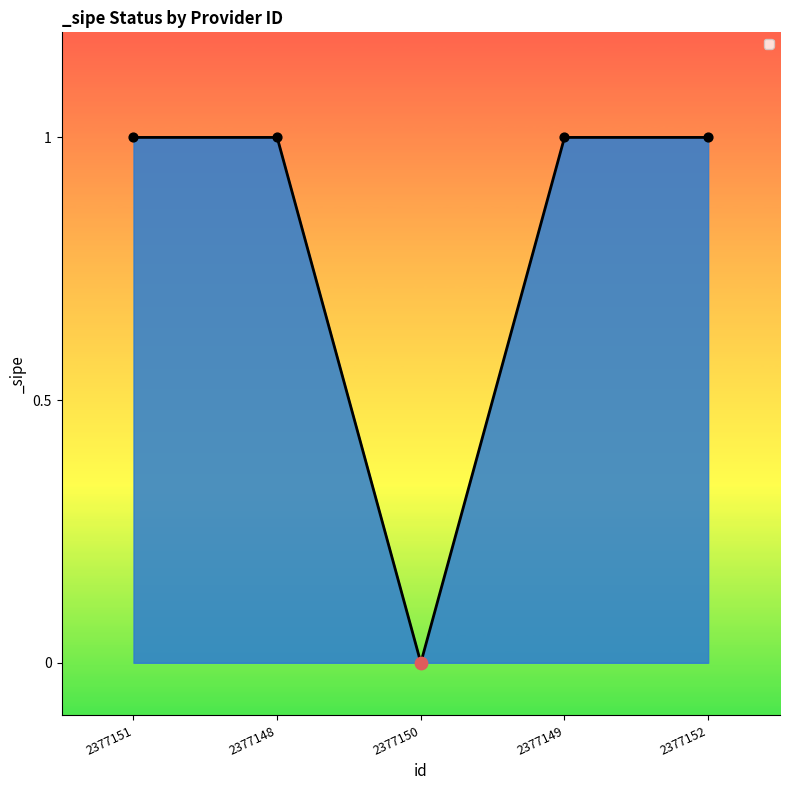

What is the change in value from 2377151 to 2377150?

-1